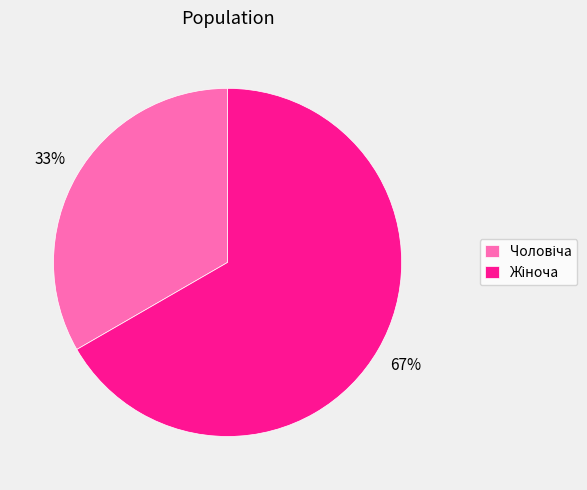

Is there any slice that represents more than half of the pie?

Yes